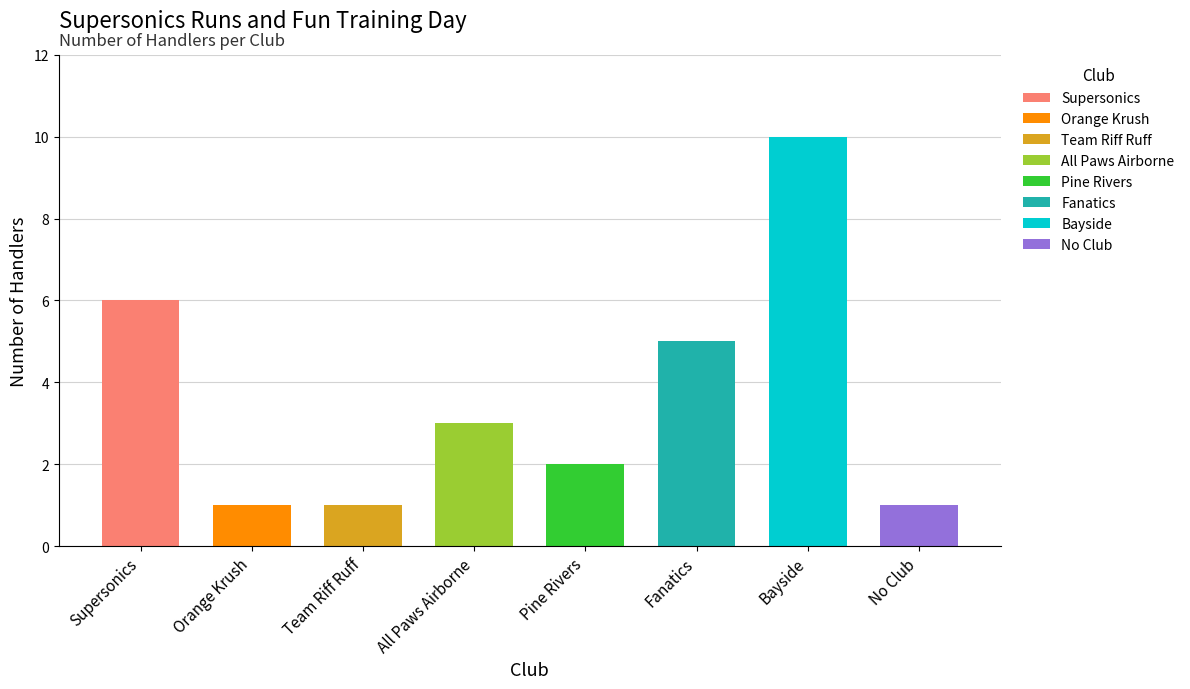

What is the sum of all values?

29